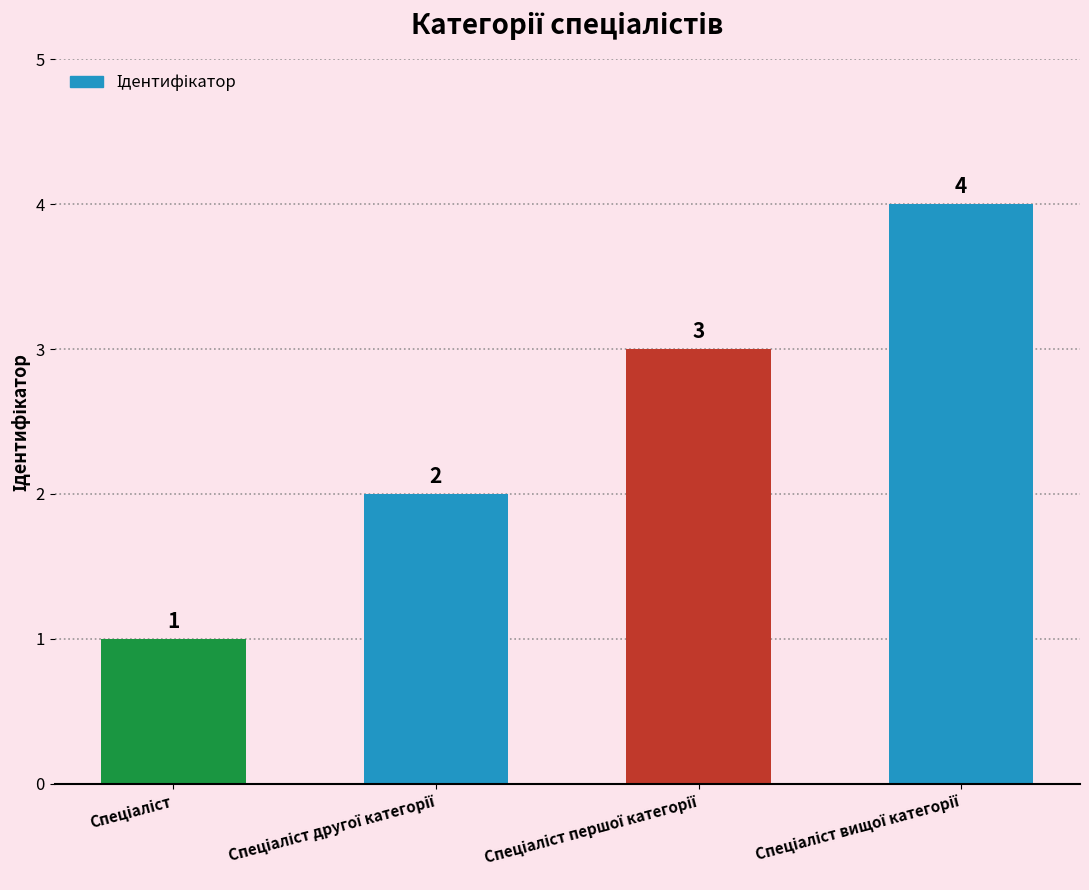

What is the greatest value displayed?

4